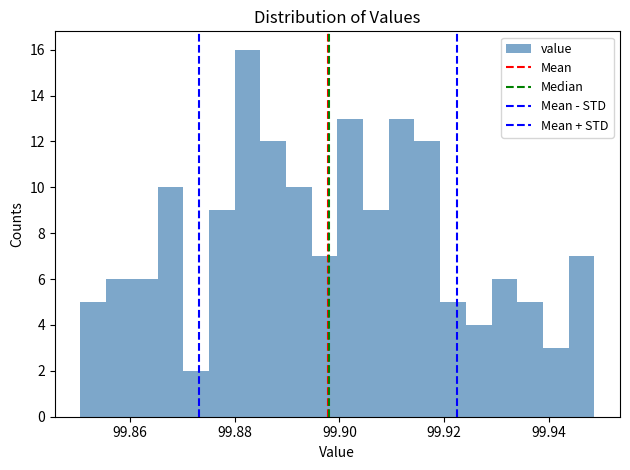

Around what value on the x-axis is the tallest bar? Give the approximate position of its centre, as read against the axis.

99.882